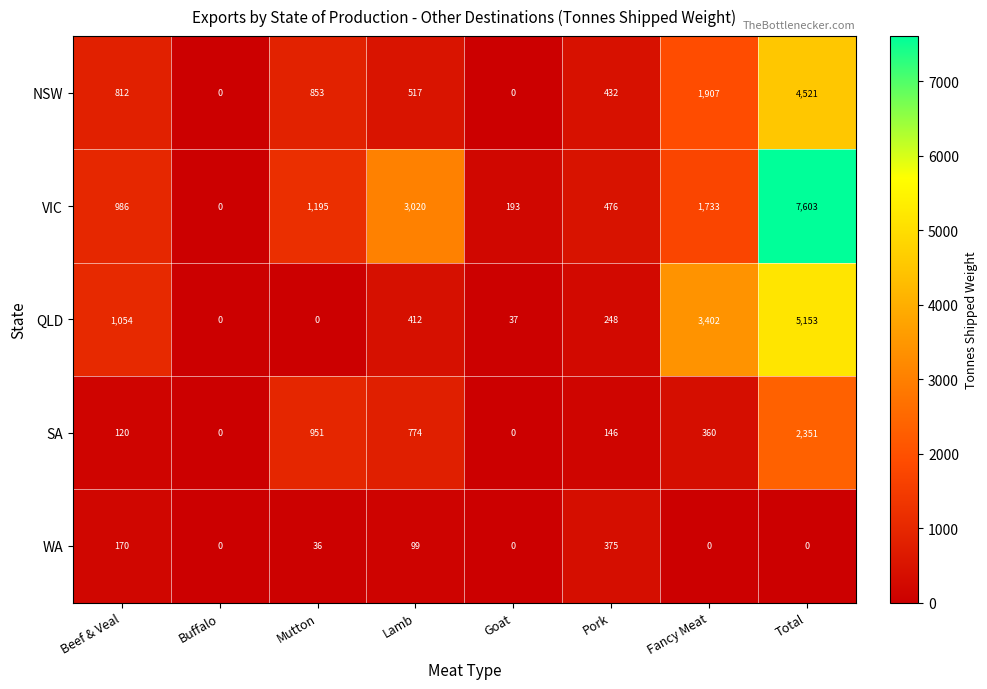

How many positive values does the WA series have?

4